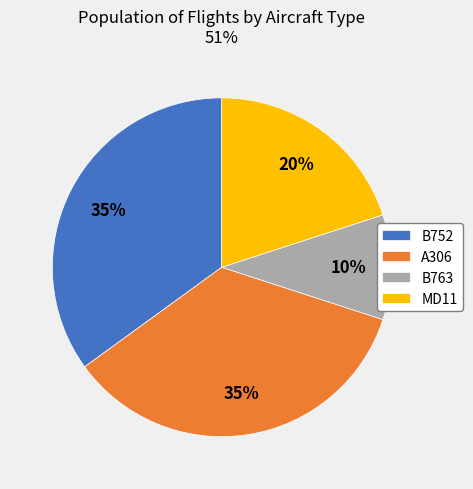

Is it true that B752 is 1% of the pie?

False